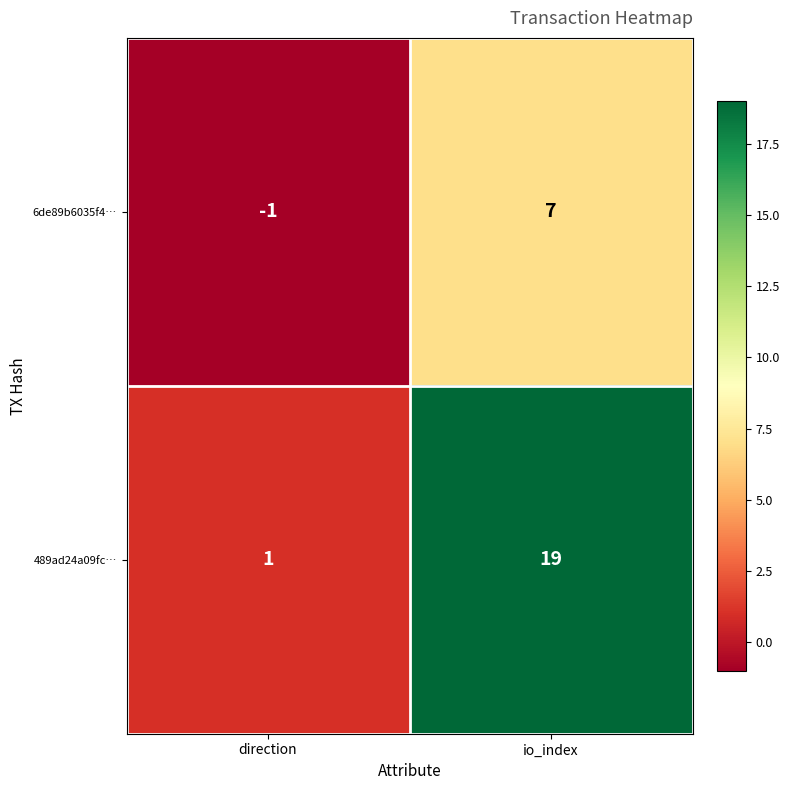

Where is 489ad24a09fc… nearest to the value 10?

direction